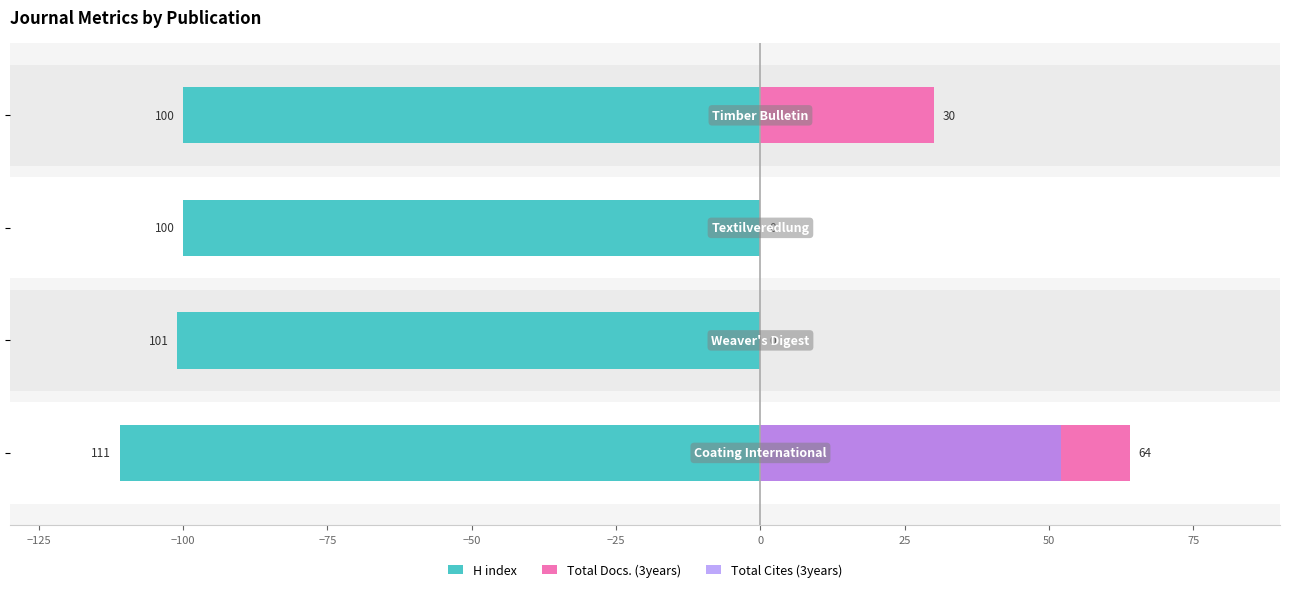

Does the chart contain any negative values?

Yes